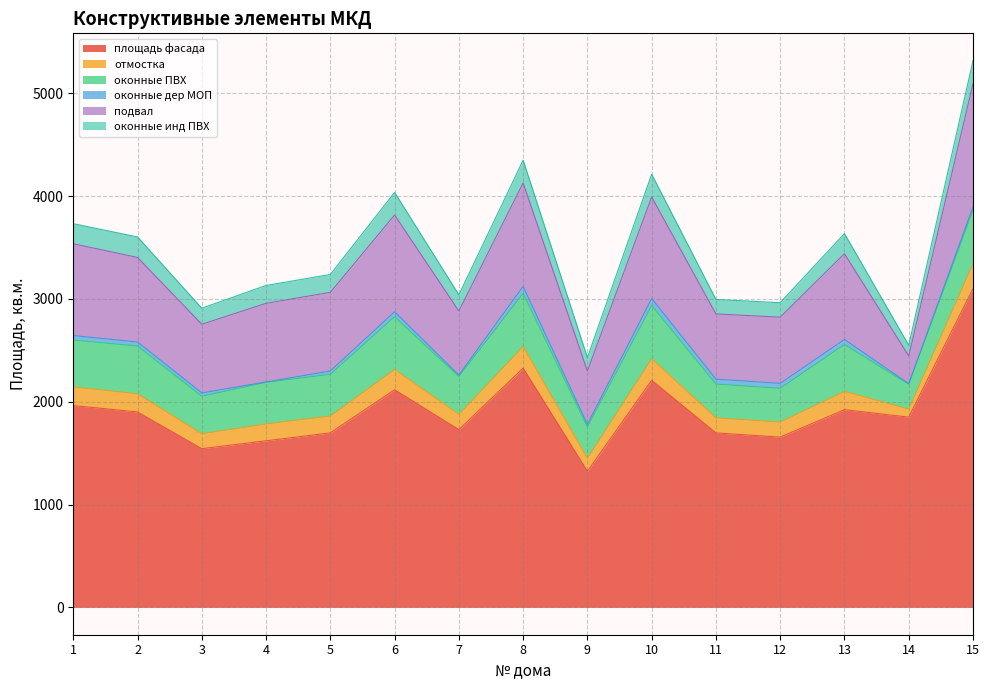

Is the value of оконные инд ПВХ at 2 greater than the value of подвал at 13?

No